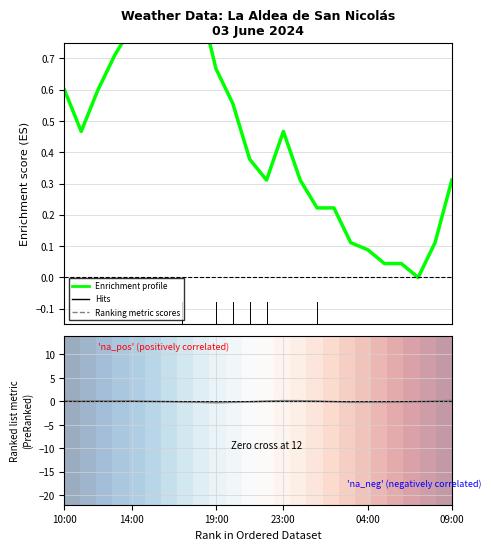

The Ranking metric scores series shows -0.0 at 6. True or false?

True